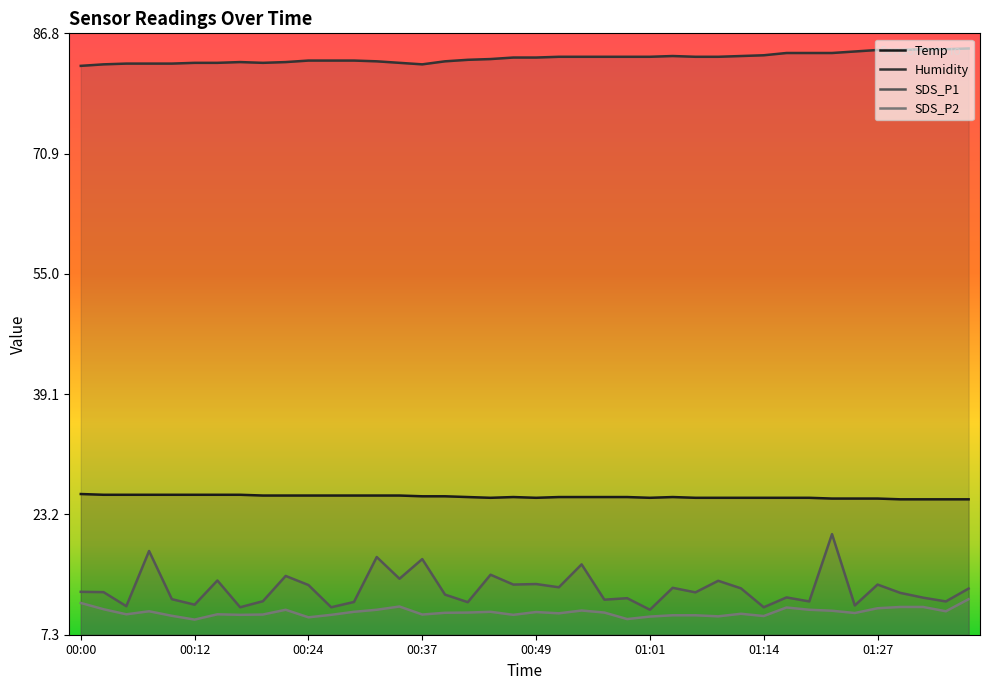

Does the chart display data point markers on the line(s)?

No